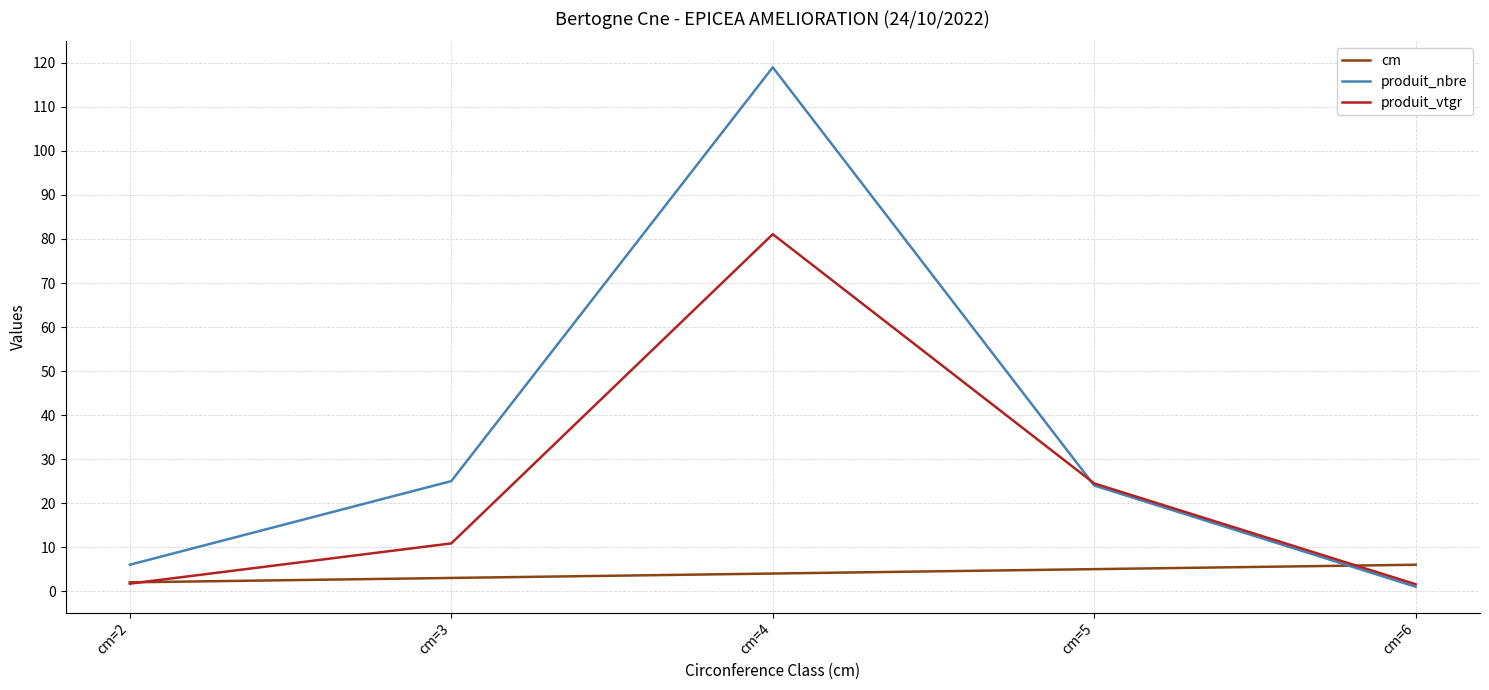

What is the sum of all produit_nbre values?

175.0